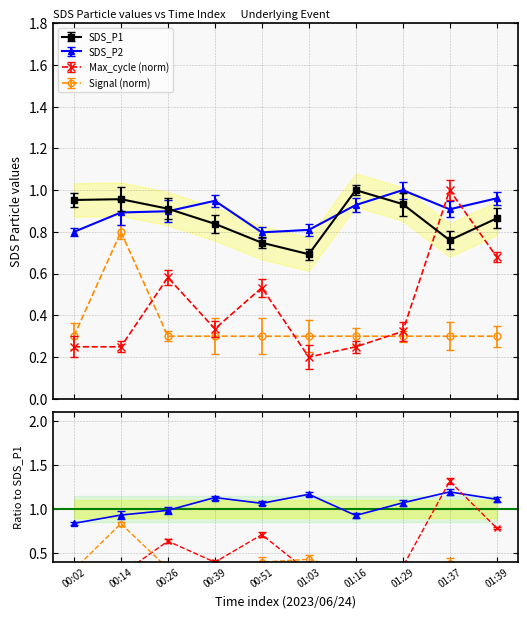

How many Max_cycle values are between 0 and 1?

10